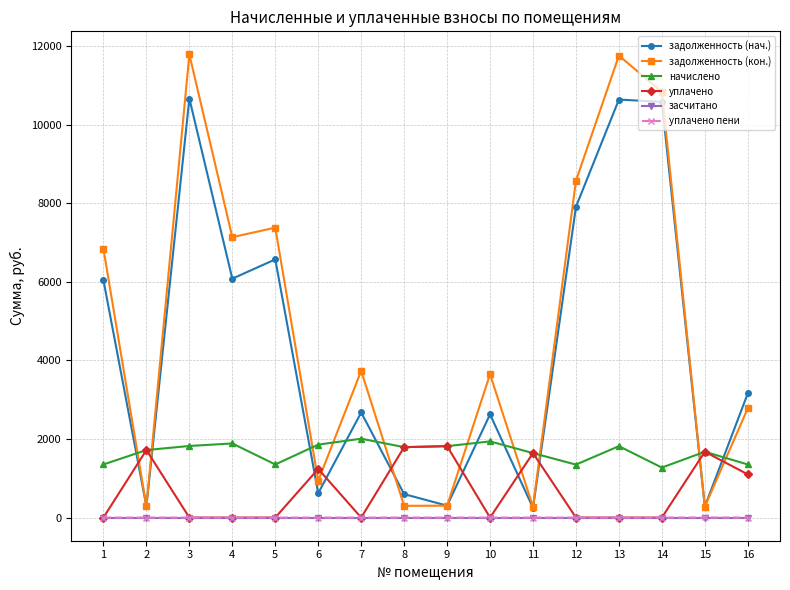

True or false: уплачено пени and задолженность (кон.) cross at least once.

False